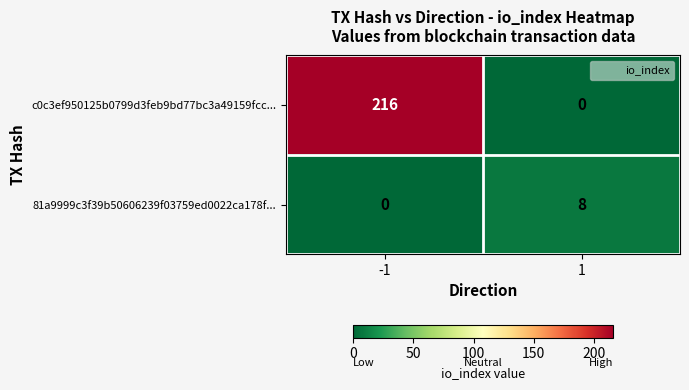

What is the difference between the c0c3ef950125b0799d3feb9bd77bc3a49159fcc... values at 1 and -1?

216